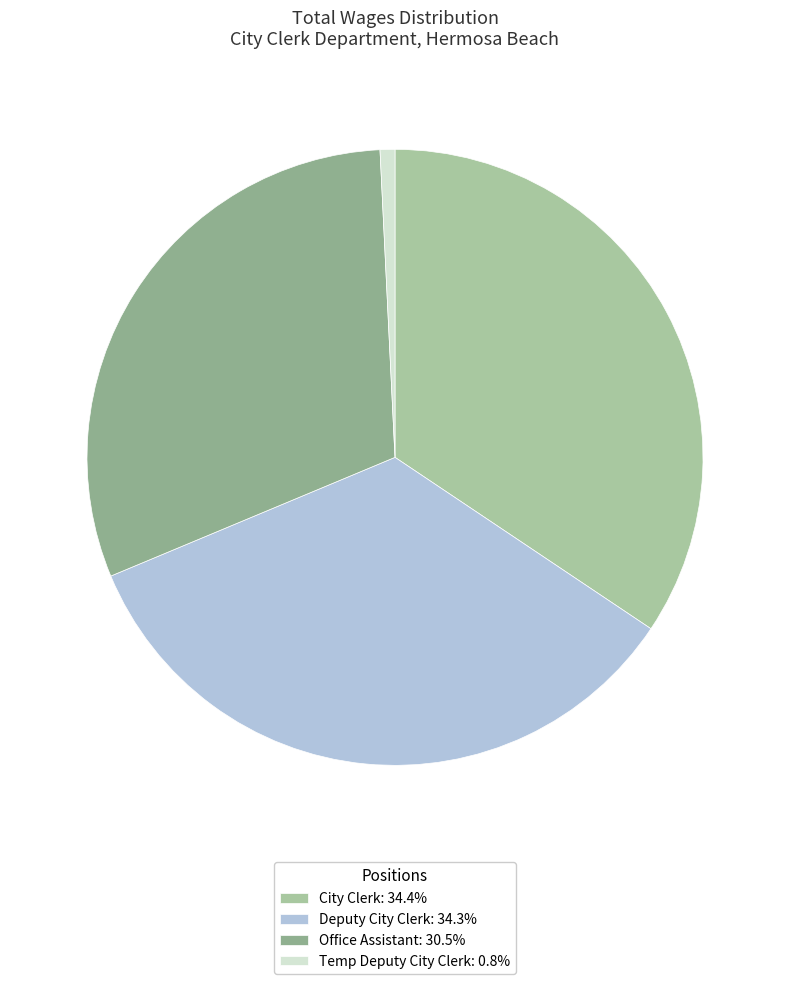

The Deputy City Clerk slice represents 23% of the pie. True or false?

False